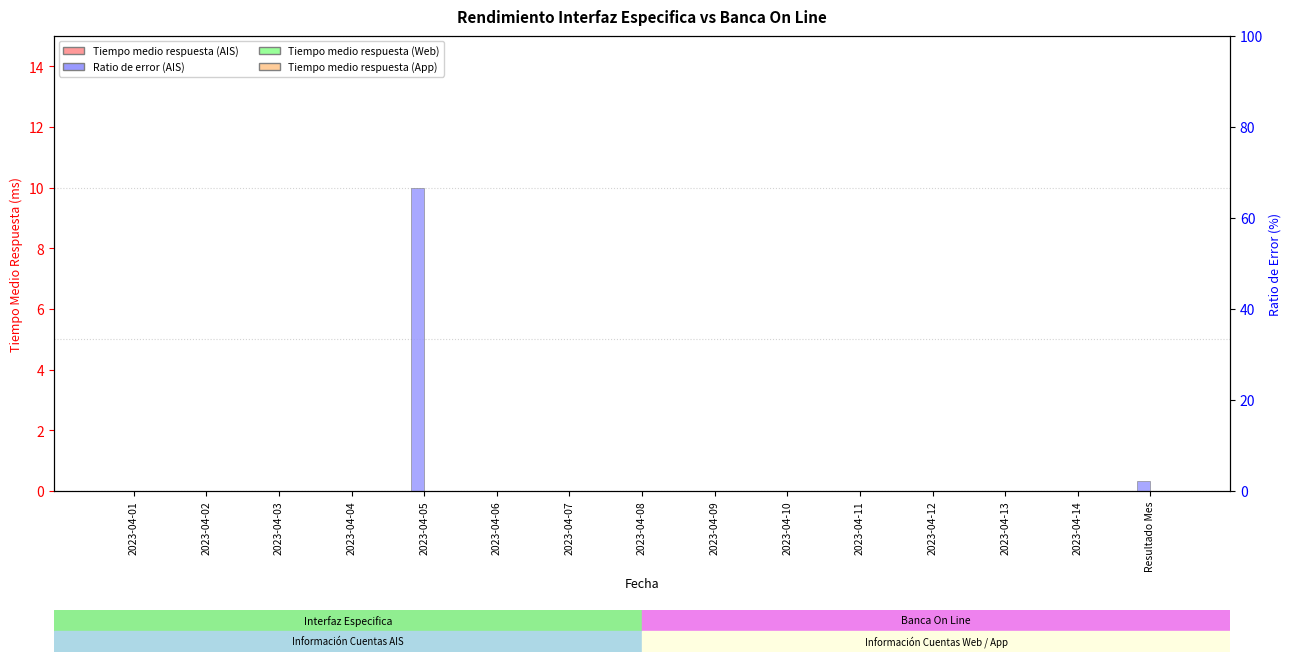

At which label does Tiempo medio respuesta (App) reach its minimum?

2023-04-01